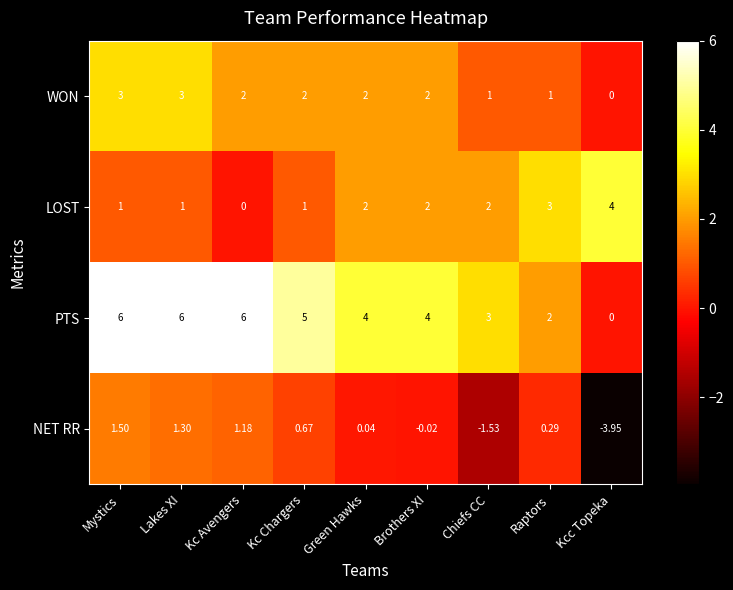

At Kc Avengers, list the series in order from smallest to largest.

LOST, NET RR, WON, PTS